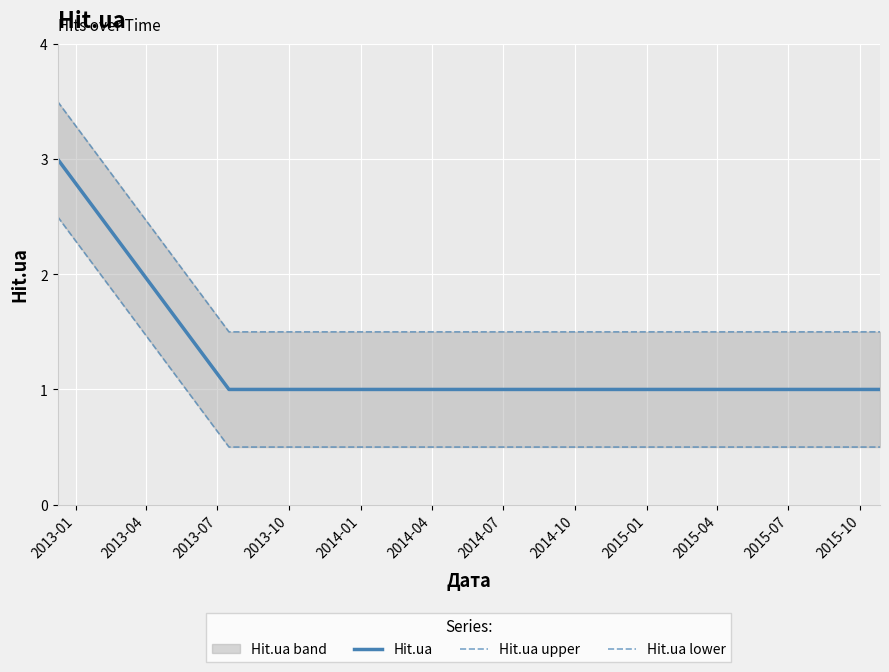

What is the highest value of the Hit.ua series?

3